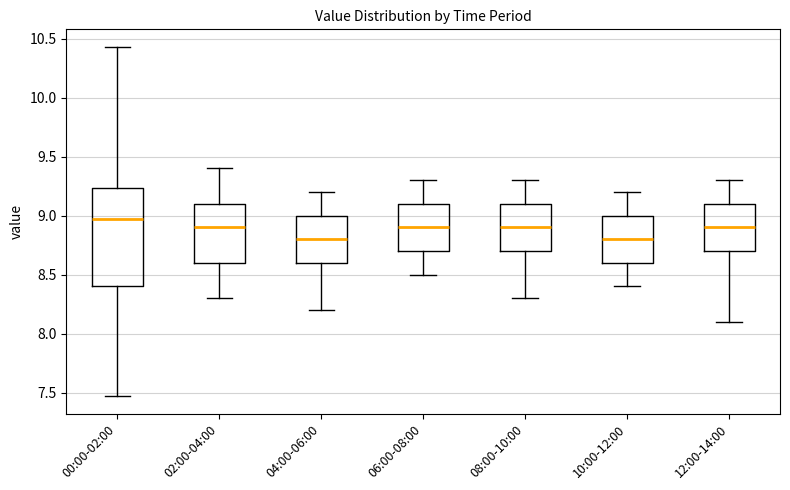

Where is the upper edge of the box for 08:00-10:00 on the y-axis? The values are not printed on the chart, so give them approximately, as read against the axis.

9.10